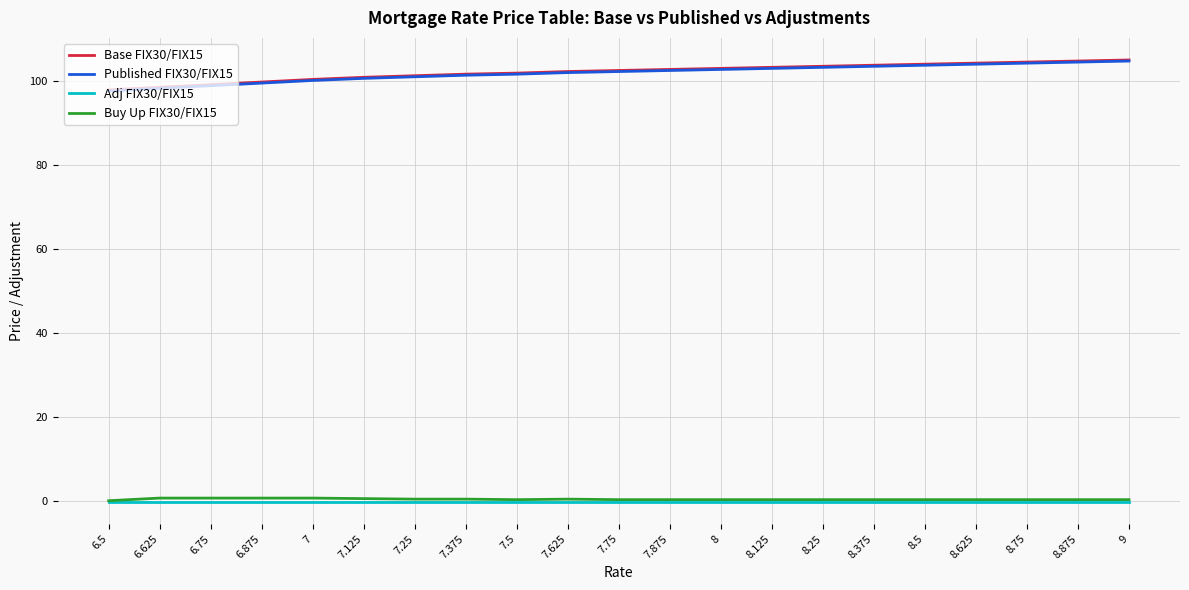

Does the chart display data point markers on the line(s)?

No